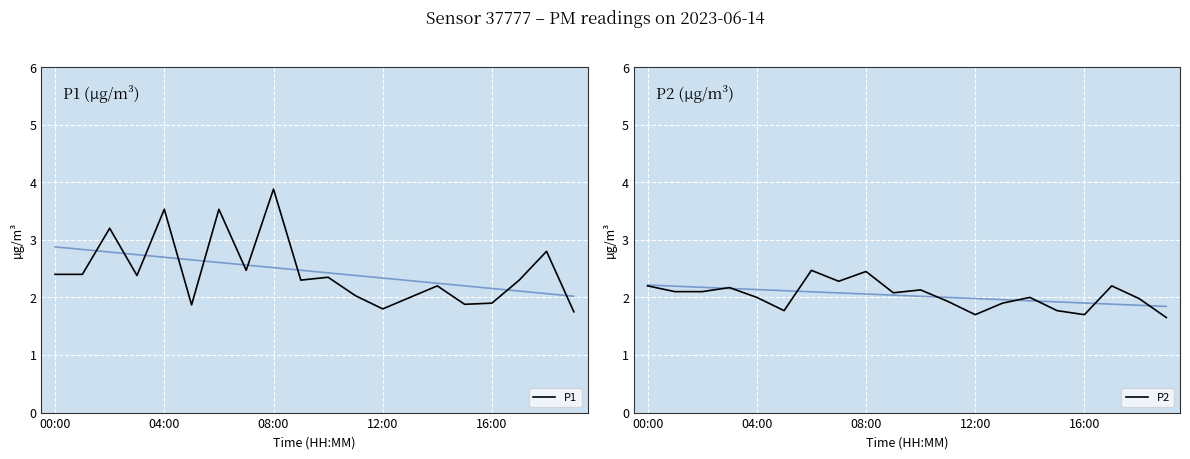

How many data points in P1 are less than 2?

5